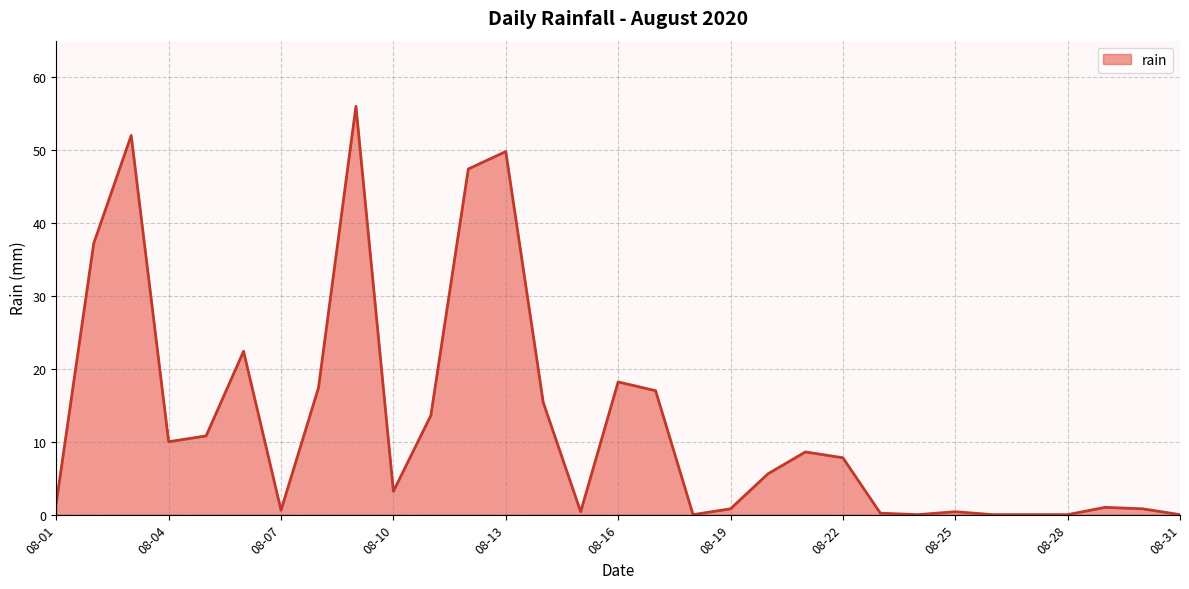

What is the maximum value shown in the chart?

56.0